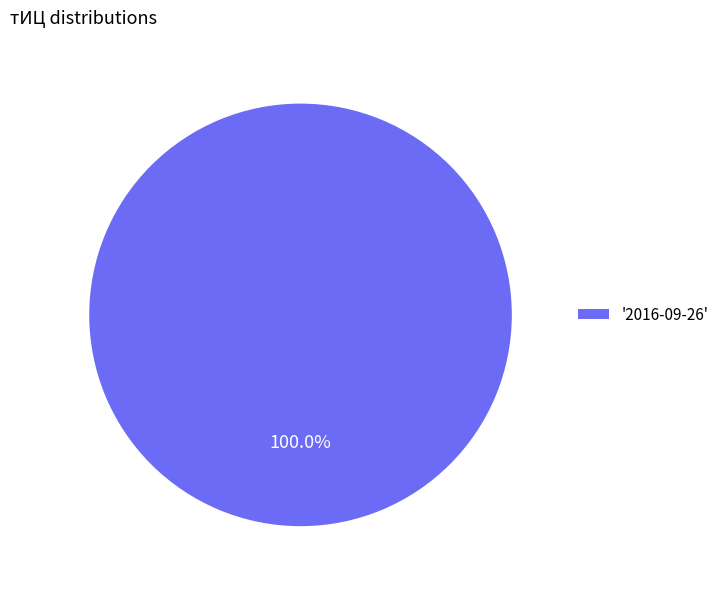

Rank the categories by value from lowest to highest.

'2016-09-26'